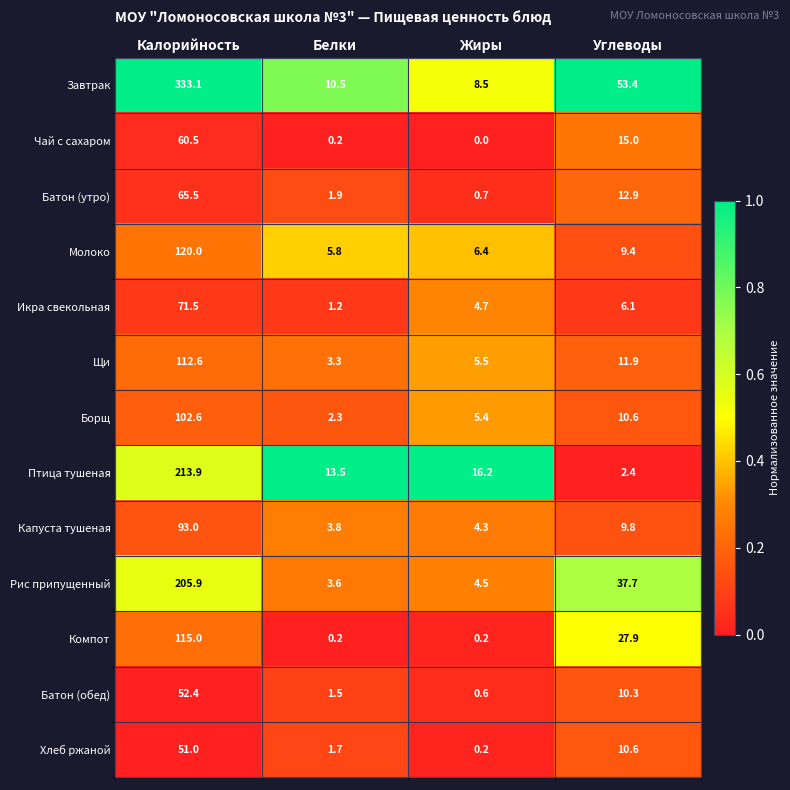

True or false: Компот has a value of 0.2 at Белки.

True